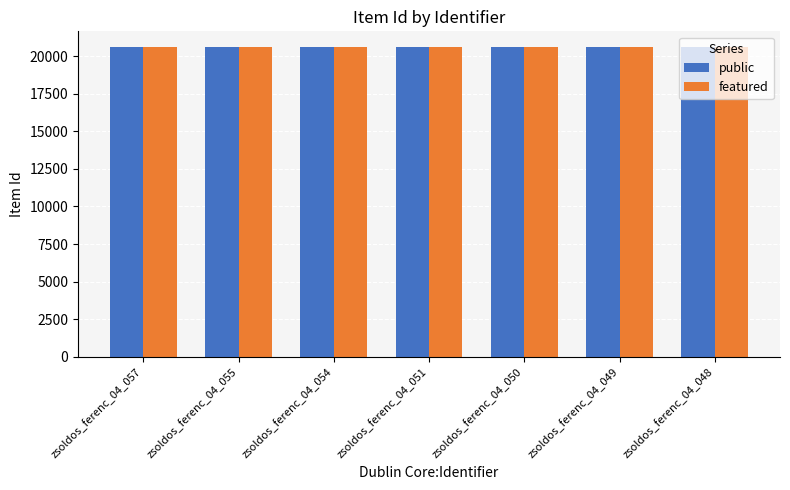

What is the greatest value displayed?

20618